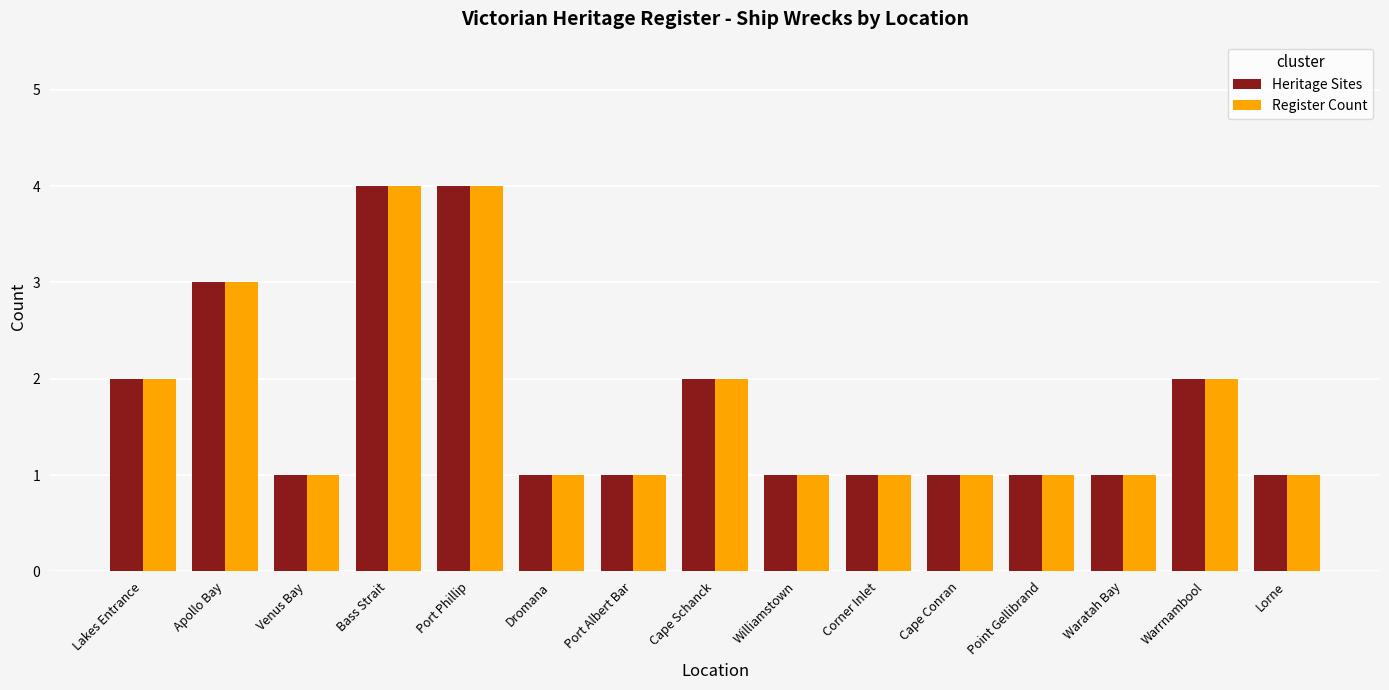

Is it true that Heritage Sites equals 1 at Corner Inlet?

True